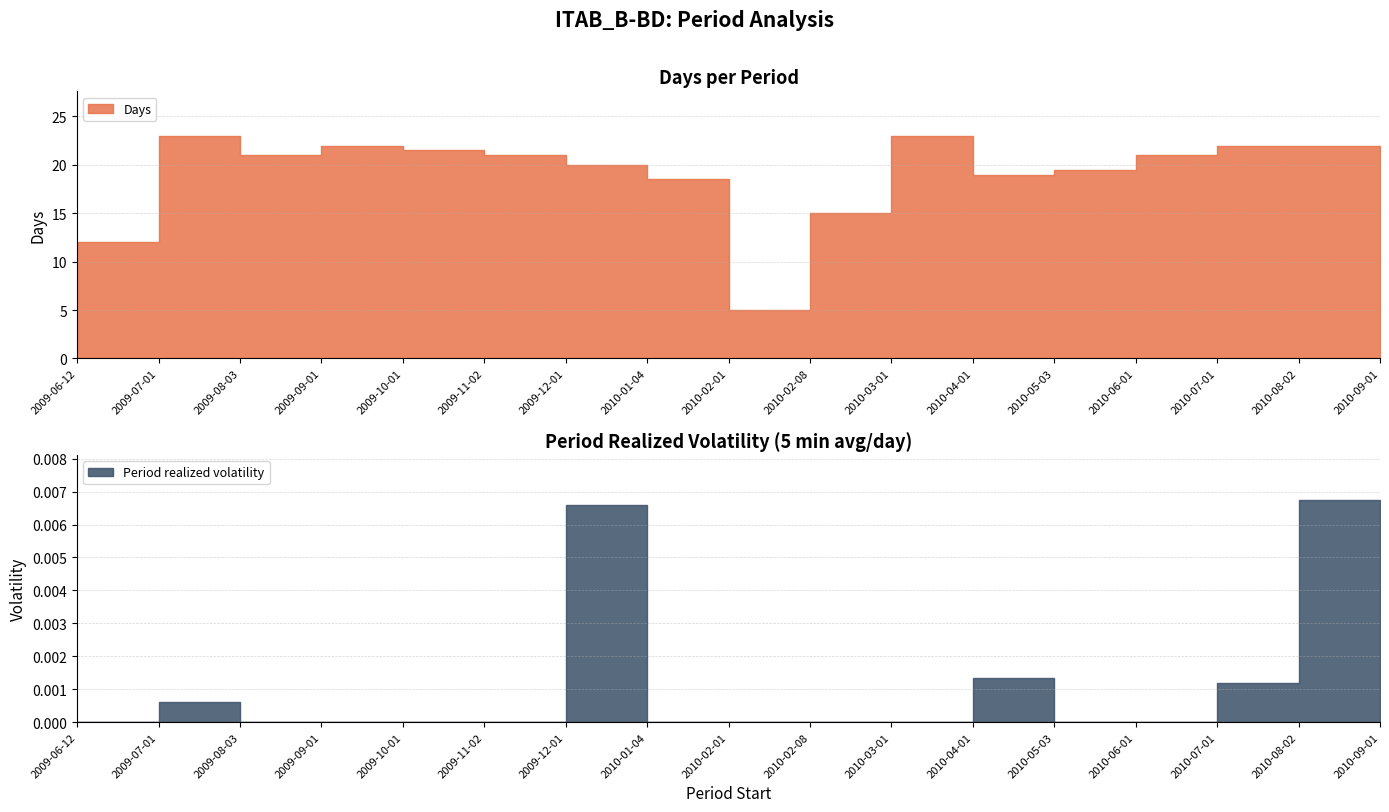

Which series has the widest spread of values?

Days